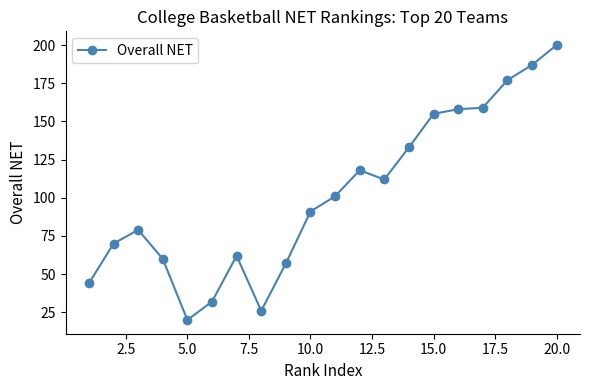

True or false: the data has more than 2 interior local peaks.

True